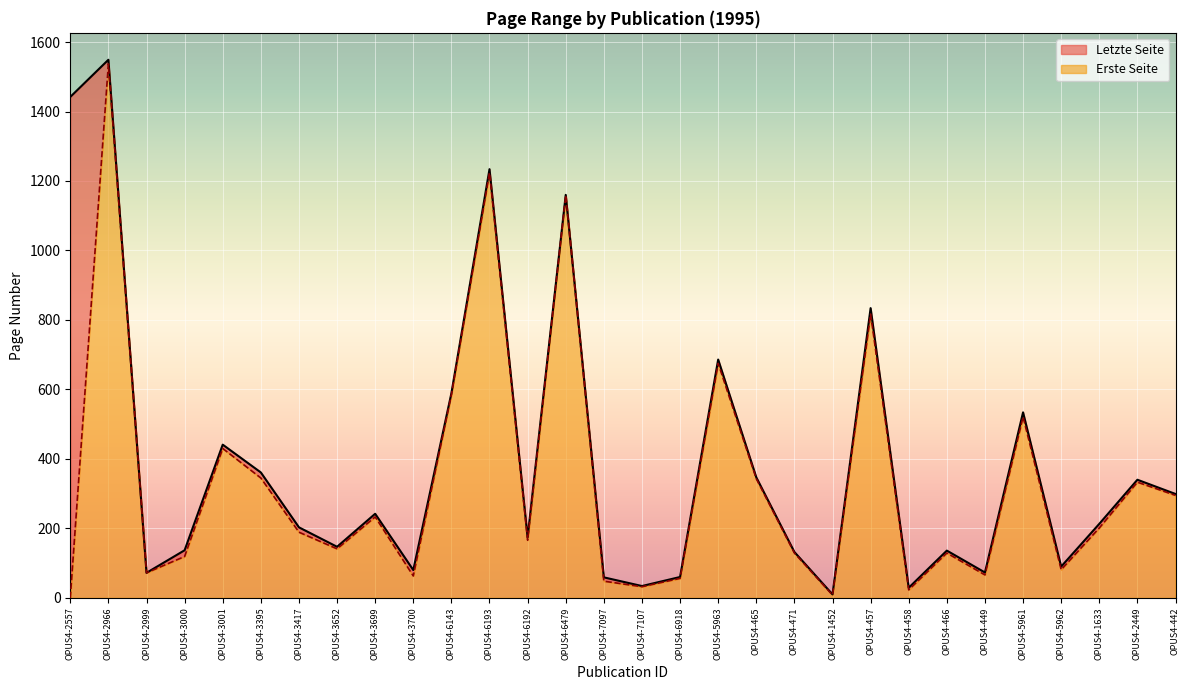

Rank the series by their average value, from lowest to highest.

Erste Seite, Letzte Seite